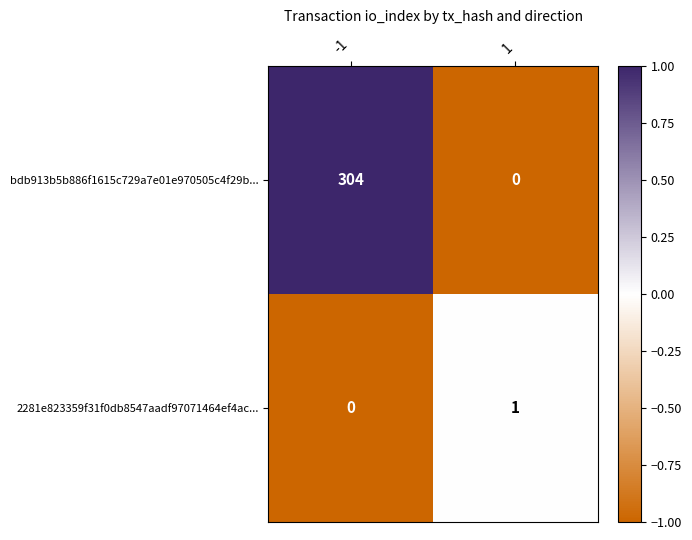

What is the greatest value displayed?

304